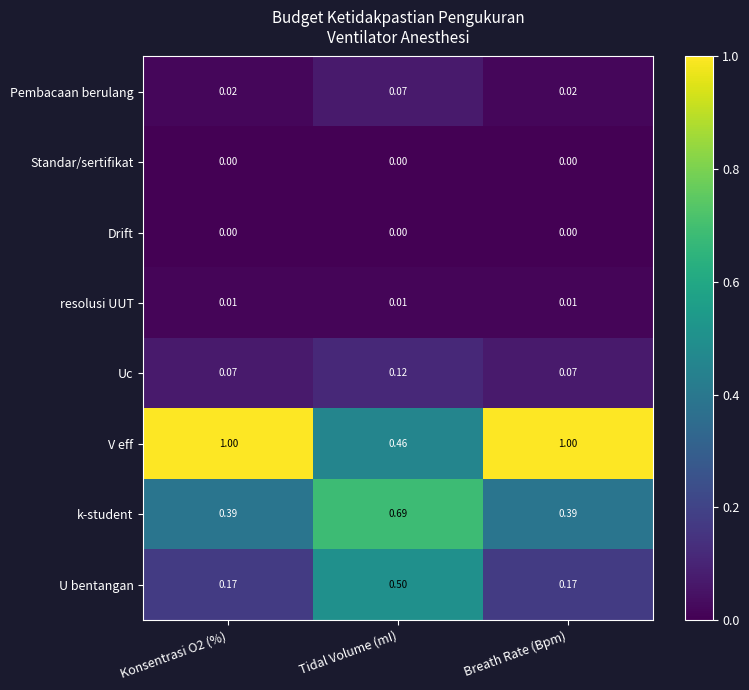

Which series has the widest spread of values?

V eff